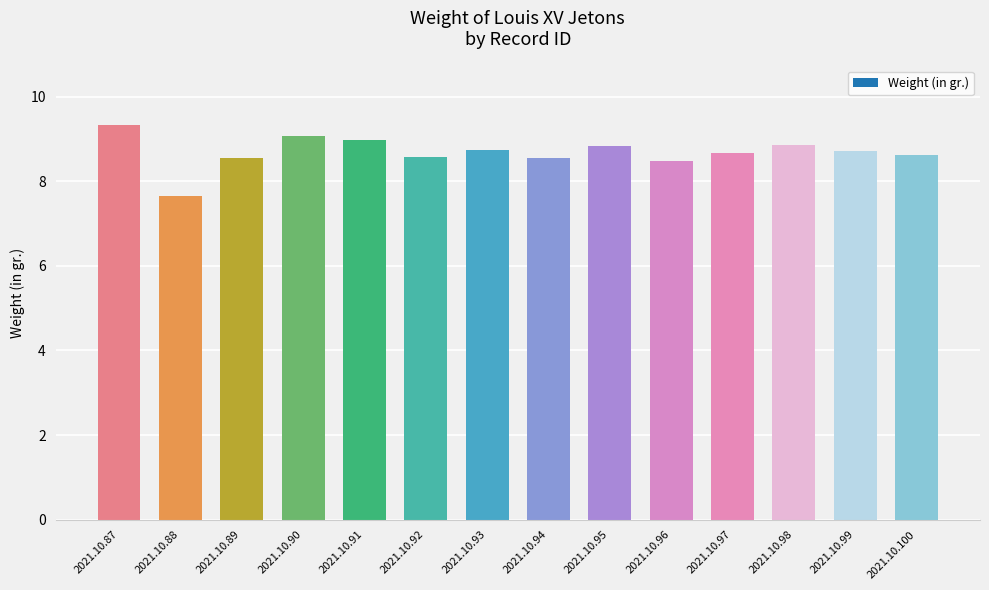

What is the approximate value at 2021.10.94?

8.5